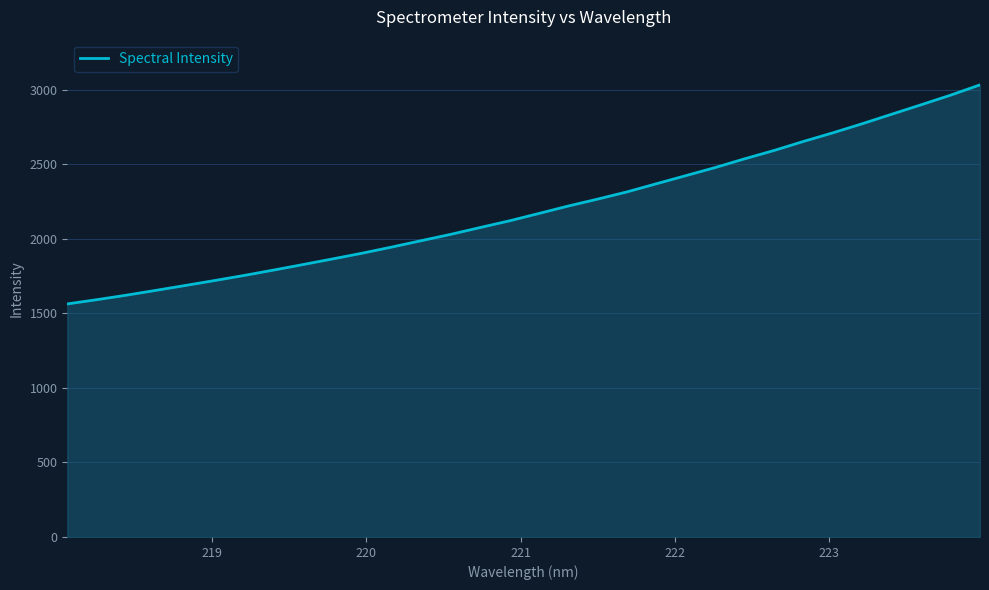

How many lines are shown in the chart?

1